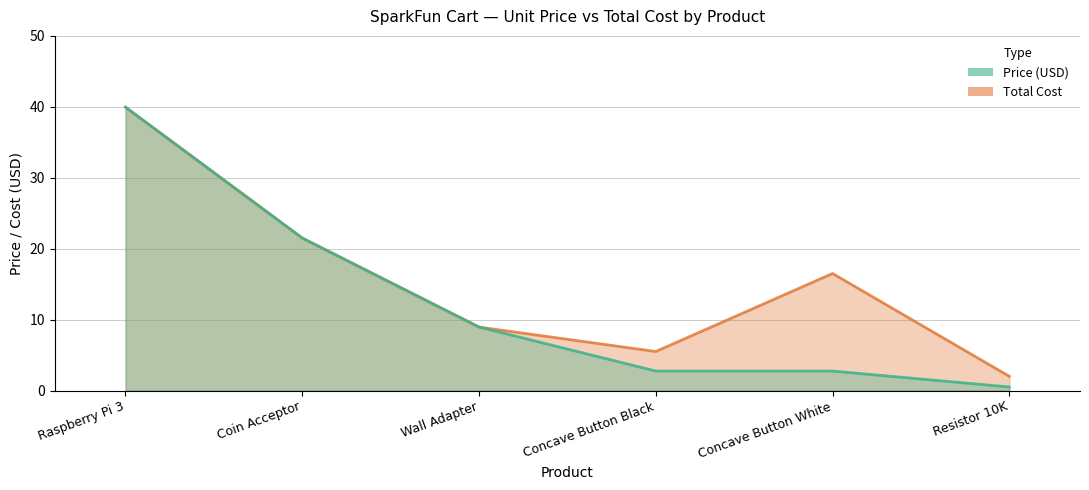

In Total Cost, how many points are lower than both neighbors (excluding endpoints)?

1